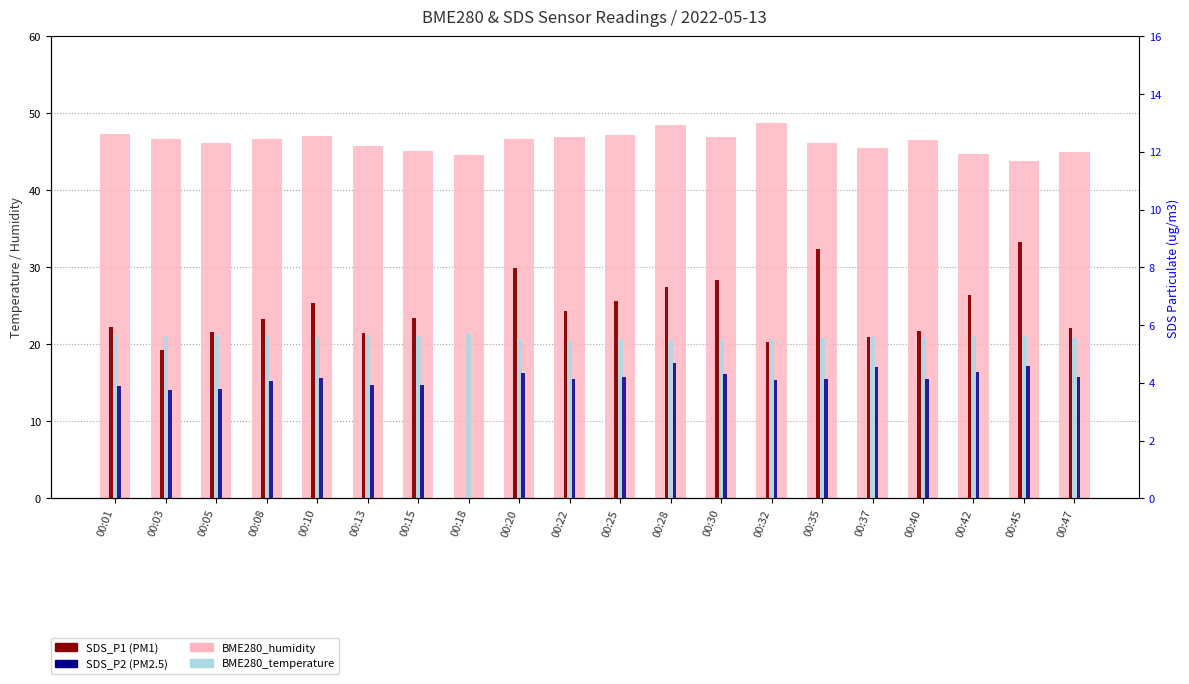

Reading left to right, transcribe all the data shown in this chart.

BME280_humidity: 00:01=47.4	00:03=46.6	00:05=46.2	00:08=46.6	00:10=47.0	00:13=45.8	00:15=45.2	00:18=44.6	00:20=46.6	00:22=46.9	00:25=47.1	00:28=48.4	00:30=47.0	00:32=48.7	00:35=46.2	00:37=45.5	00:40=46.6	00:42=44.7	00:45=43.8	00:47=45.0
BME280_temperature: 00:01=21.2	00:03=21.1	00:05=21.2	00:08=21.1	00:10=21.0	00:13=21.2	00:15=21.1	00:18=21.4	00:20=20.8	00:22=20.6	00:25=20.7	00:28=20.6	00:30=20.7	00:32=20.8	00:35=20.8	00:37=21.0	00:40=21.0	00:42=21.1	00:45=21.1	00:47=20.8
SDS_P1: 00:01=5.9	00:03=5.1	00:05=5.8	00:08=6.2	00:10=6.8	00:13=5.7	00:15=6.2	00:18=0.0	00:20=8.0	00:22=6.5	00:25=6.8	00:28=7.3	00:30=7.6	00:32=5.4	00:35=8.7	00:37=5.6	00:40=5.8	00:42=7.0	00:45=8.9	00:47=5.9
SDS_P2: 00:01=3.9	00:03=3.8	00:05=3.8	00:08=4.0	00:10=4.2	00:13=3.9	00:15=3.9	00:18=0.0	00:20=4.3	00:22=4.1	00:25=4.2	00:28=4.7	00:30=4.3	00:32=4.1	00:35=4.1	00:37=4.5	00:40=4.1	00:42=4.4	00:45=4.6	00:47=4.2